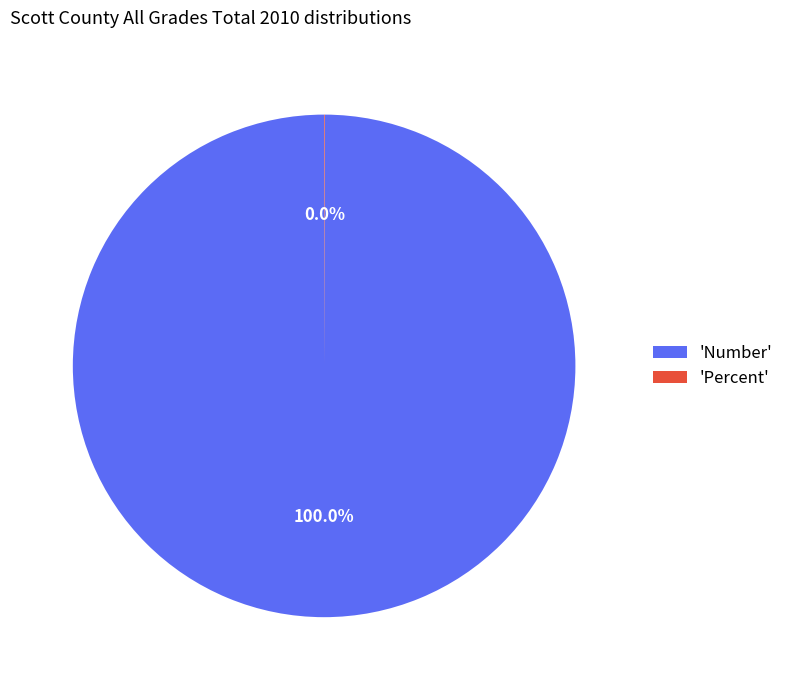

Which category has the biggest portion of the pie?

'Number'